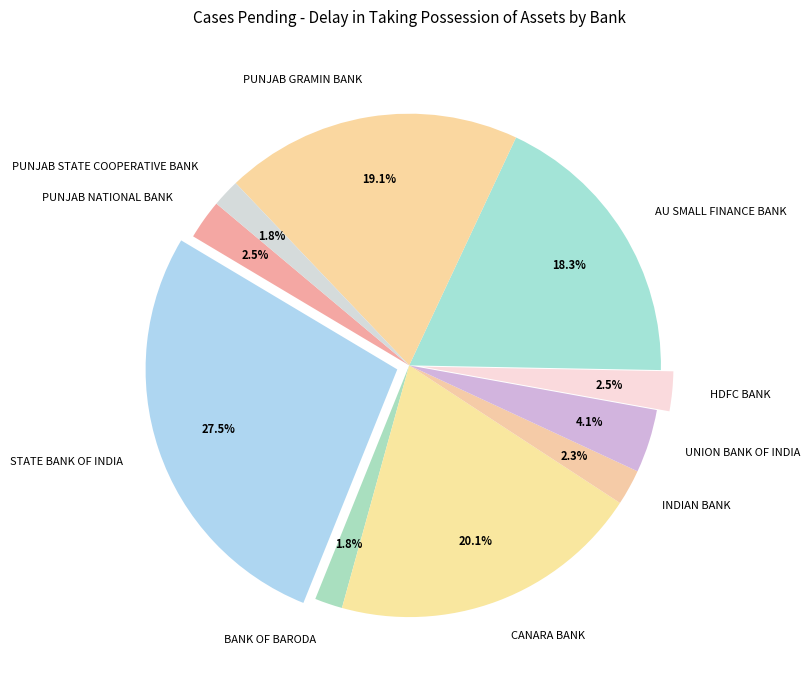

Which category has the biggest portion of the pie?

STATE BANK OF INDIA